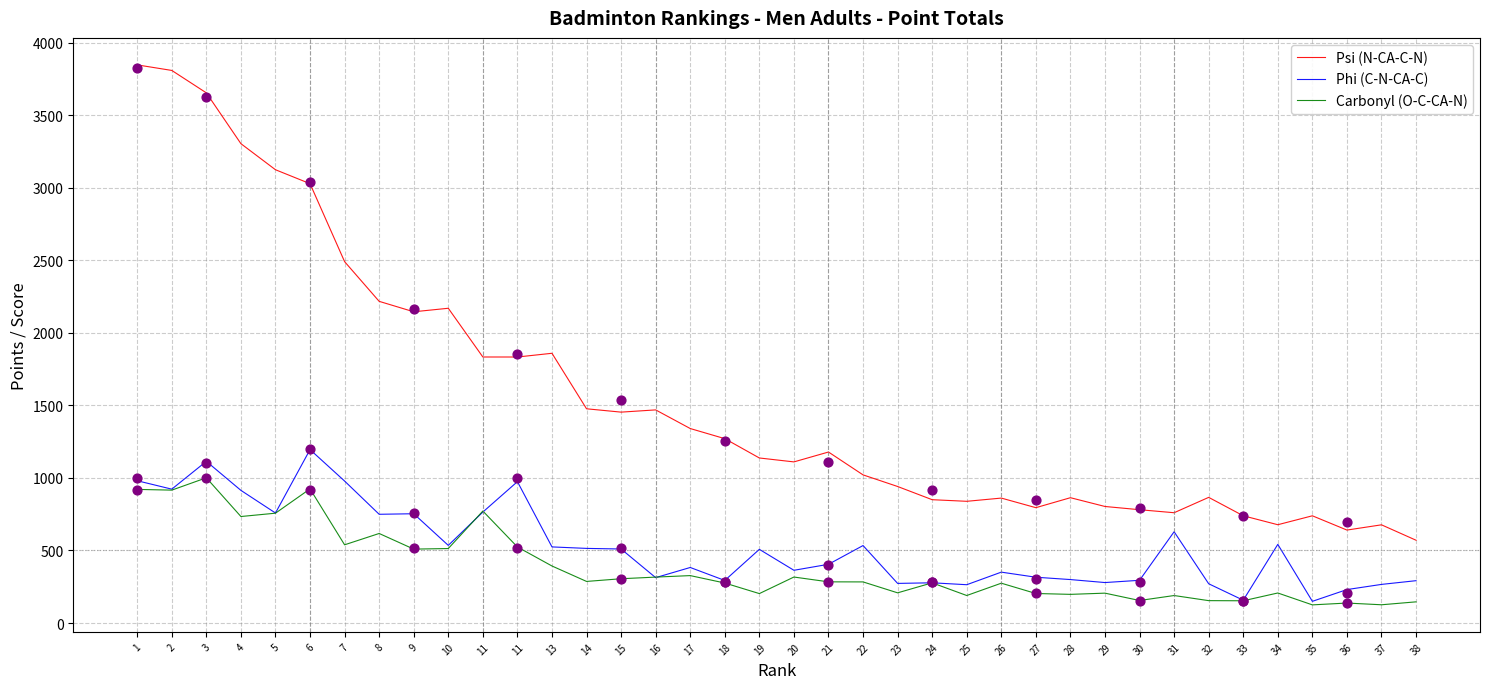

Which series has the widest spread of Y values?

Psi (N-CA-C-N)